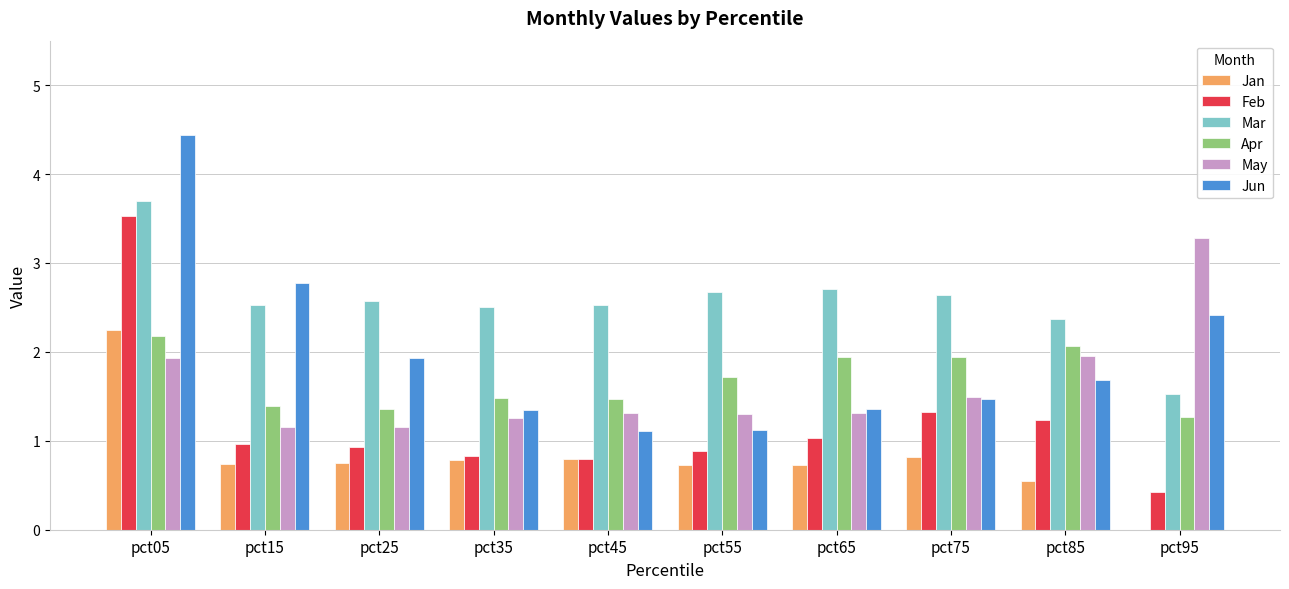

How many series are shown in this chart?

6